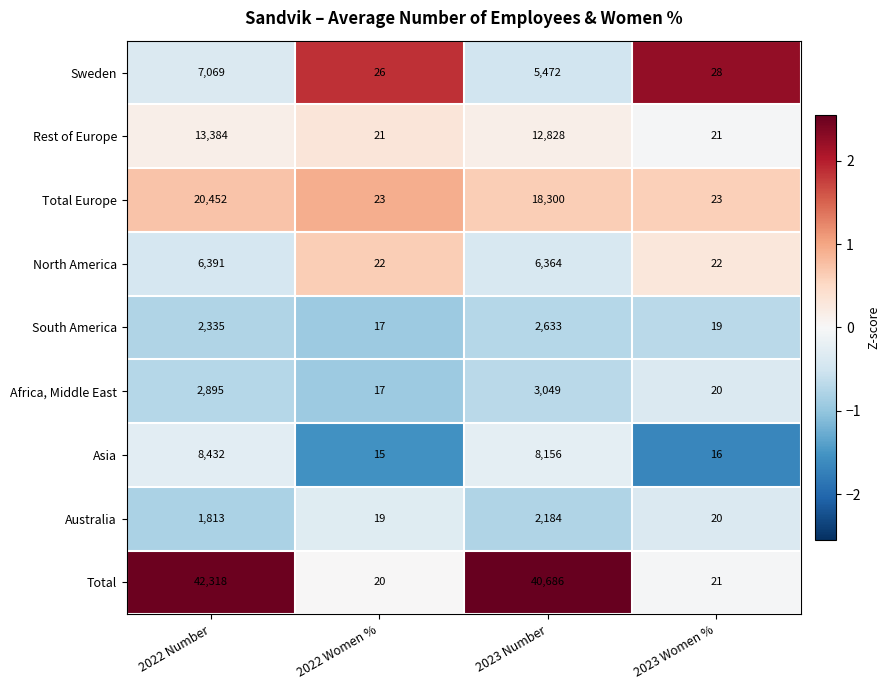

Count the number of data series in this chart.

9